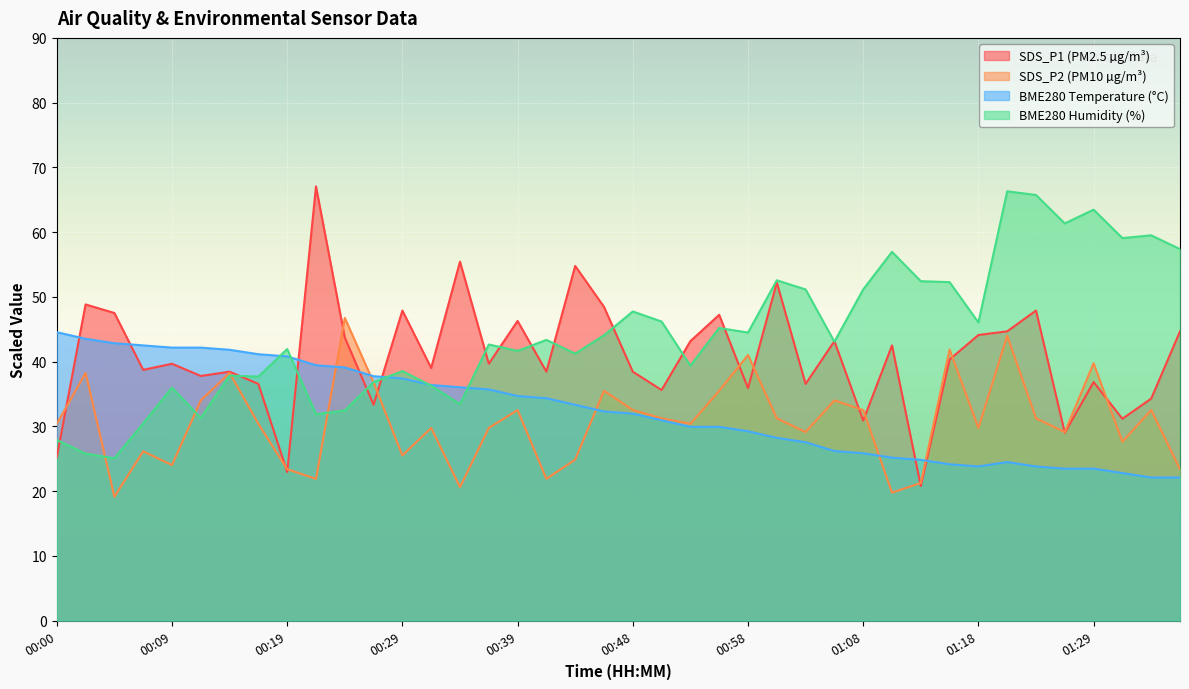

Reading left to right, what are all the values shown in this chart?

SDS_P1: 25.2	48.8	47.5	38.7	39.7	37.8	38.4	36.5	22.9	67.1	43.7	33.3	47.9	39.0	55.4	39.7	46.3	38.4	54.8	48.5	38.4	35.6	43.2	47.2	35.9	52.2	36.5	43.2	30.9	42.5	20.8	40.3	44.1	44.7	47.9	29.0	36.8	31.2	34.3	44.7
SDS_P2: 30.4	38.3	19.1	26.1	24.0	34.0	38.3	30.4	23.4	21.9	46.7	36.8	25.5	29.8	20.6	29.8	32.5	21.9	24.9	35.5	32.5	31.2	30.4	35.5	41.0	31.2	29.1	34.0	32.5	19.8	21.2	41.9	29.8	44.0	31.2	29.1	39.7	27.6	32.5	23.4
BME280_temperature: 44.5	43.5	42.8	42.5	42.2	42.2	41.8	41.1	40.8	39.4	39.1	37.7	37.4	36.4	36.0	35.7	34.7	34.3	33.3	32.3	32.0	30.9	29.9	29.9	29.2	28.2	27.5	26.2	25.8	25.2	24.8	24.1	23.8	24.5	23.8	23.5	23.5	22.8	22.1	22.1
BME280_humidity: 27.9	25.8	25.1	30.5	36.0	31.3	37.8	37.7	41.9	31.9	32.4	36.8	38.5	36.3	33.4	42.6	41.6	43.4	41.2	44.1	47.7	46.2	39.4	45.2	44.5	52.6	51.1	43.1	51.1	56.9	52.4	52.3	46.0	66.3	65.7	61.3	63.5	59.1	59.5	57.4